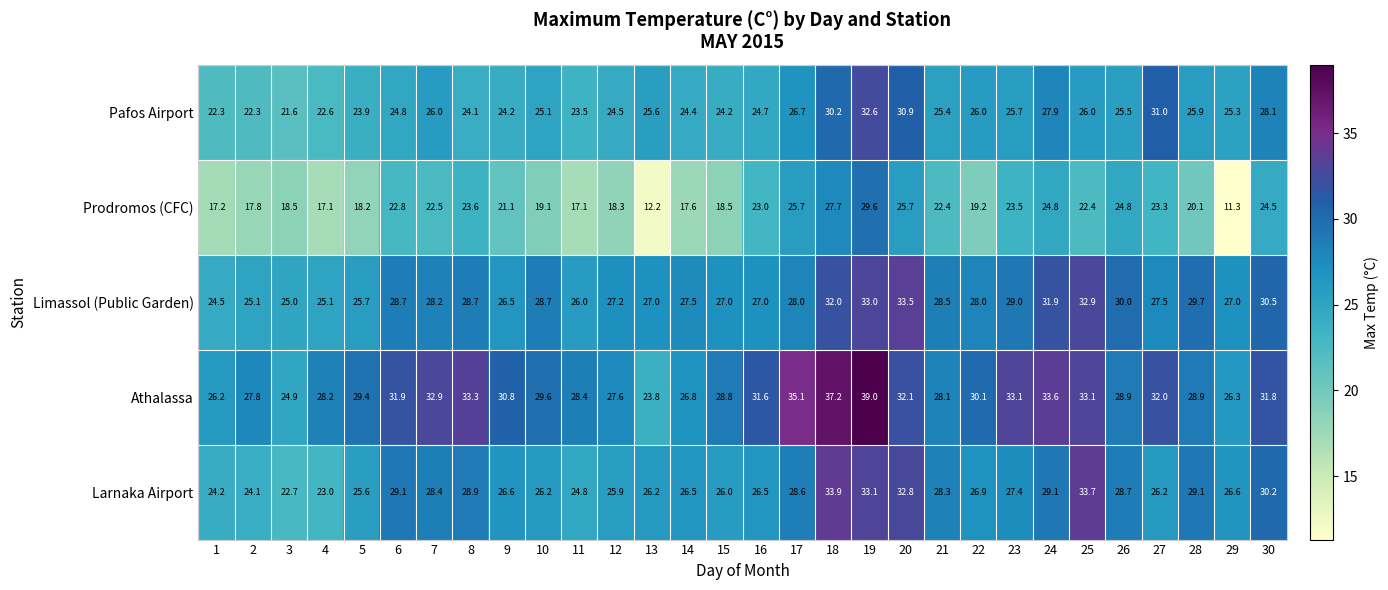

What is the difference between the second highest and second lowest values in the Prodromos (CFC) series?

15.5